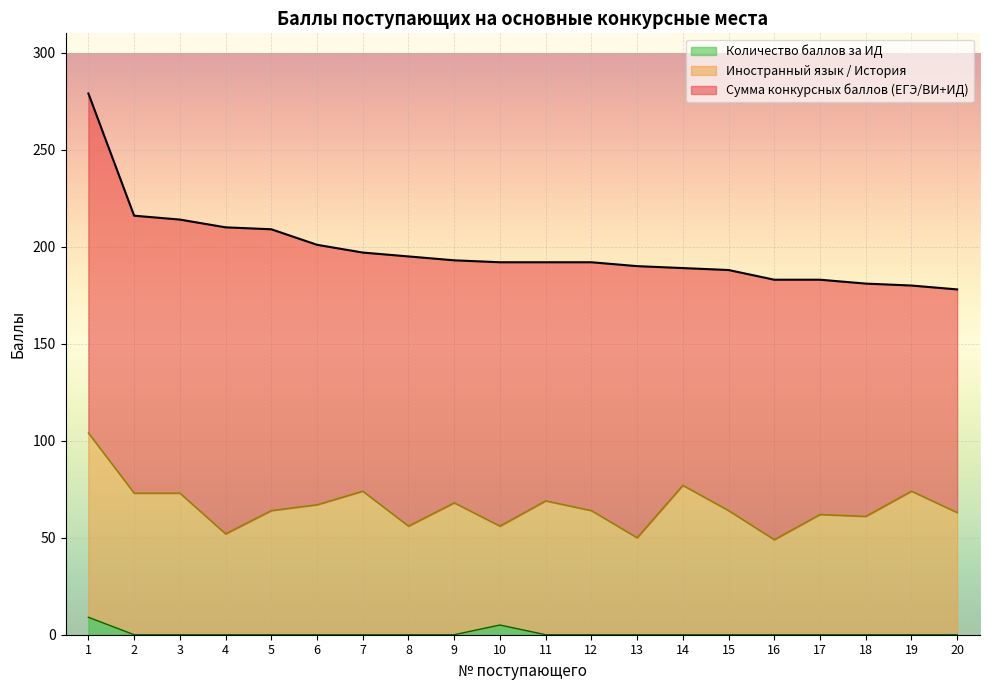

At which label is Сумма конкурсных баллов (ЕГЭ/ВИ+ИД) closest to 228?

2